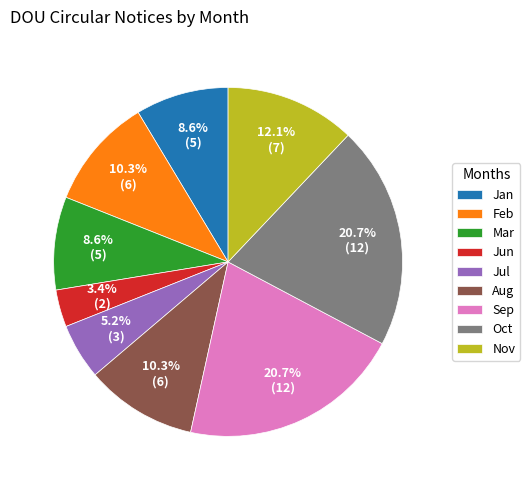

Which has a higher value, Jan or Aug?

Aug